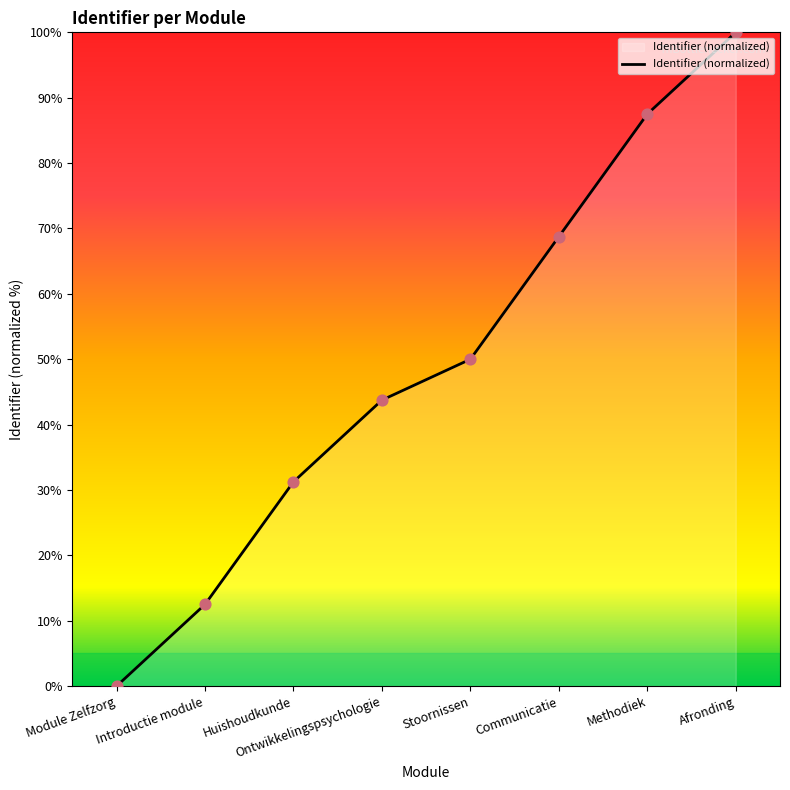

Which has a higher value, Module Zelfzorg or Methodiek?

Methodiek